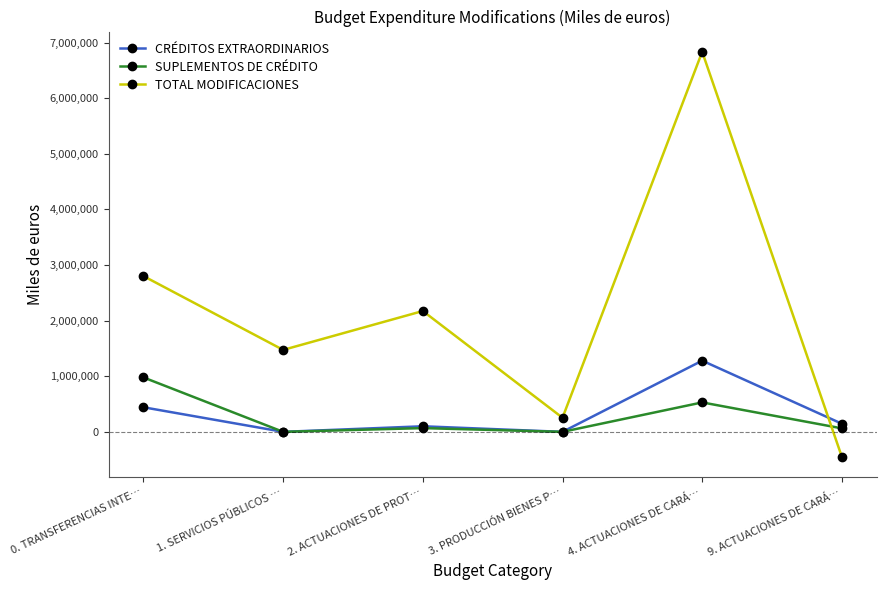

At which category does CRÉDITOS EXTRAORDINARIOS reach its first local valley?

1. SERVICIOS PÚBLICOS …